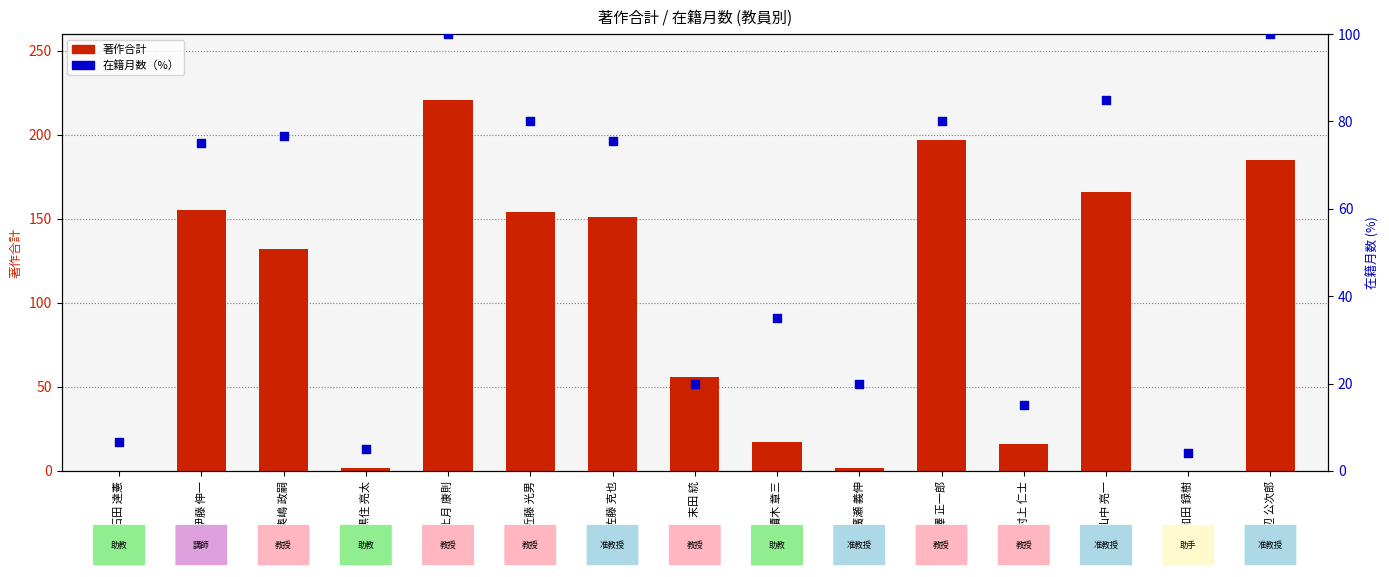

Which series reaches the maximum Y coordinate?

著作合計